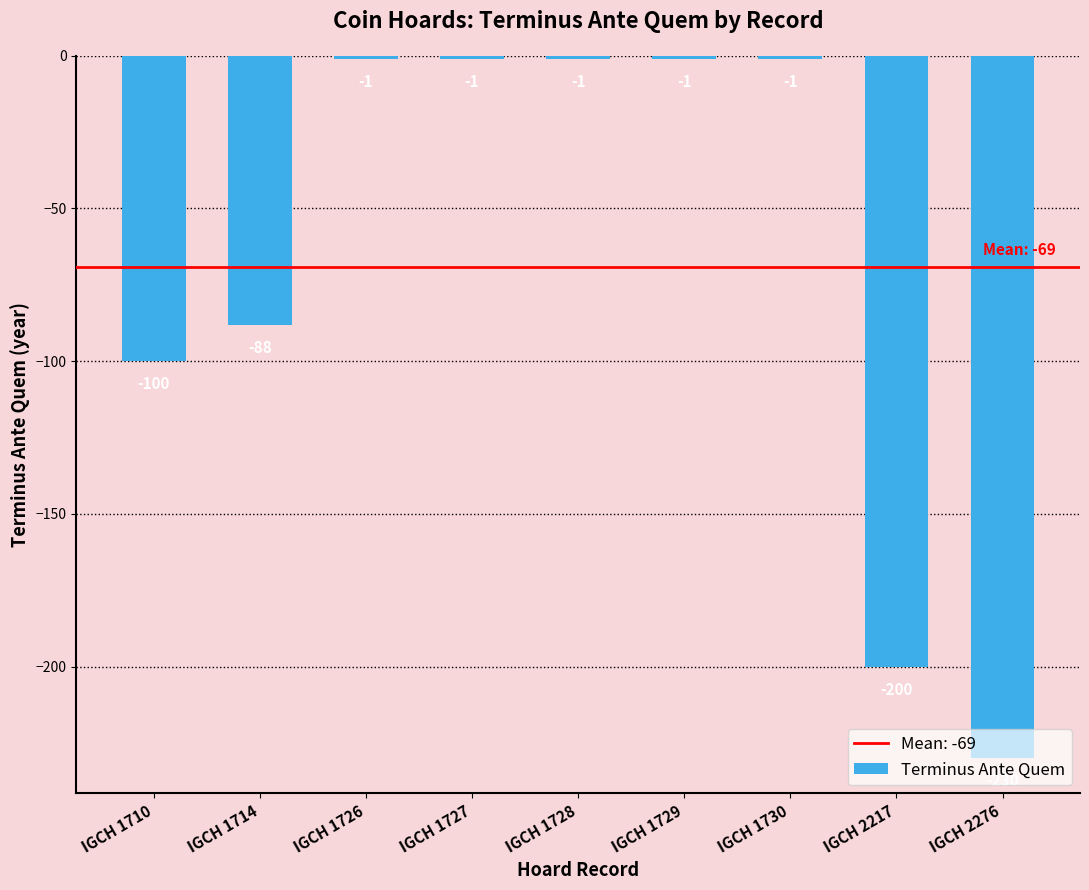

What is the difference between the maximum and second lowest values?

199